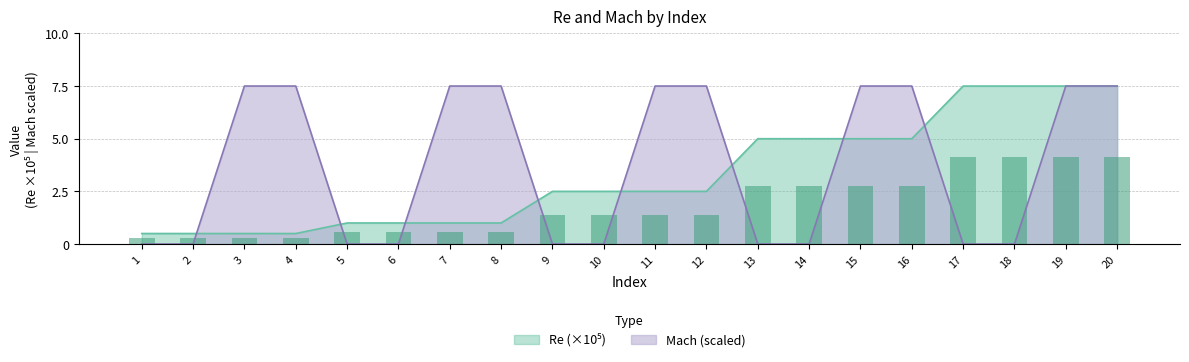

Reading left to right, extract all data points from this chart.

Re: 0.5	0.5	0.5	0.5	1.0	1.0	1.0	1.0	2.5	2.5	2.5	2.5	5.0	5.0	5.0	5.0	7.5	7.5	7.5	7.5
Mach: 0.0	0.0	7.5	7.5	0.0	0.0	7.5	7.5	0.0	0.0	7.5	7.5	0.0	0.0	7.5	7.5	0.0	0.0	7.5	7.5